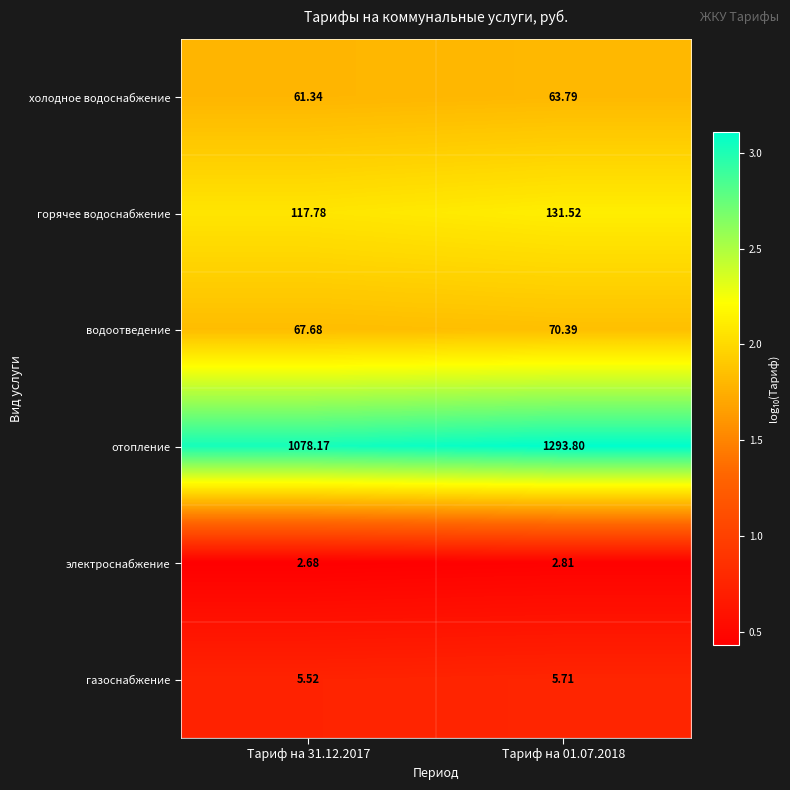

Which series has the largest total across all categories?

отопление